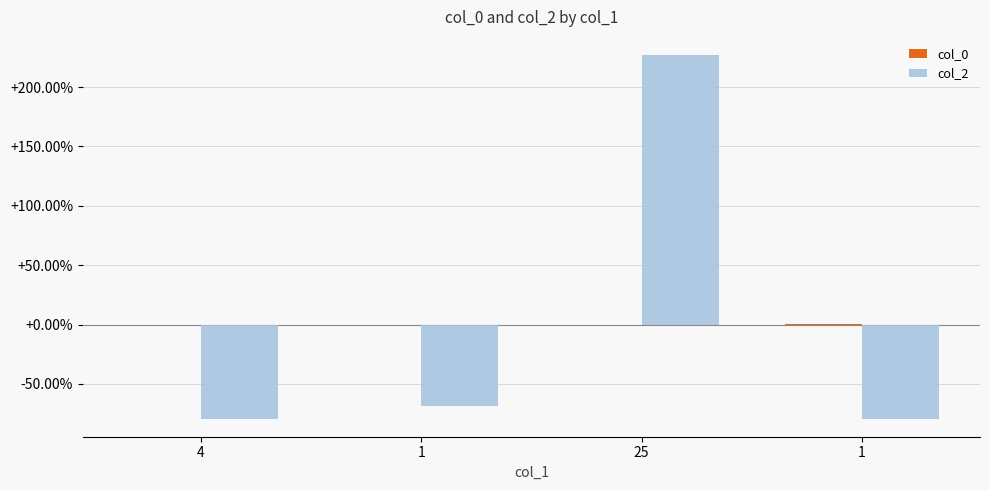

What is the lowest value of the col_0 series?

-0.1